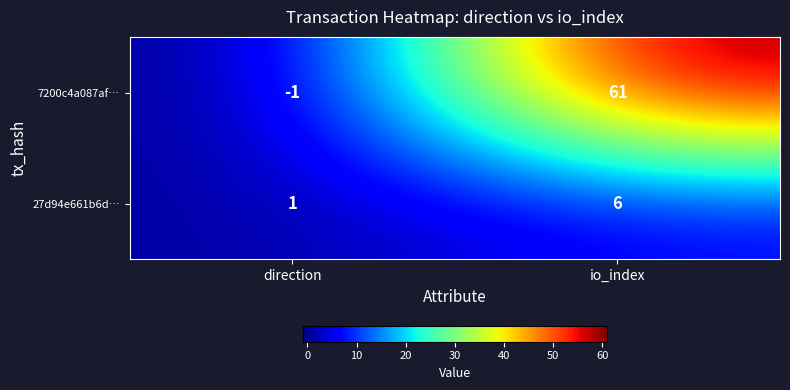

Which label corresponds to the largest value in the chart?

io_index